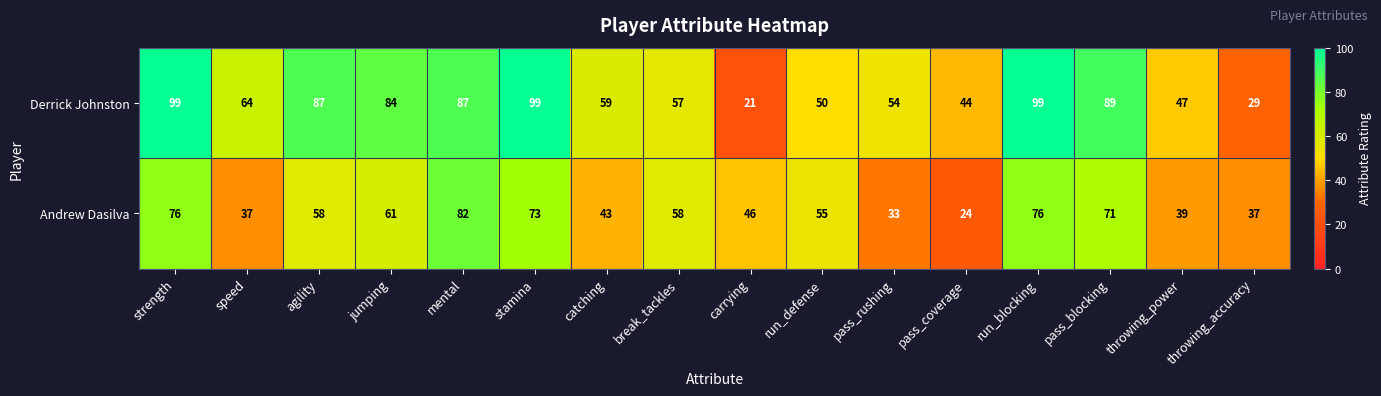

What is the difference between the maximum and second lowest values in the Derrick Johnston series?

70